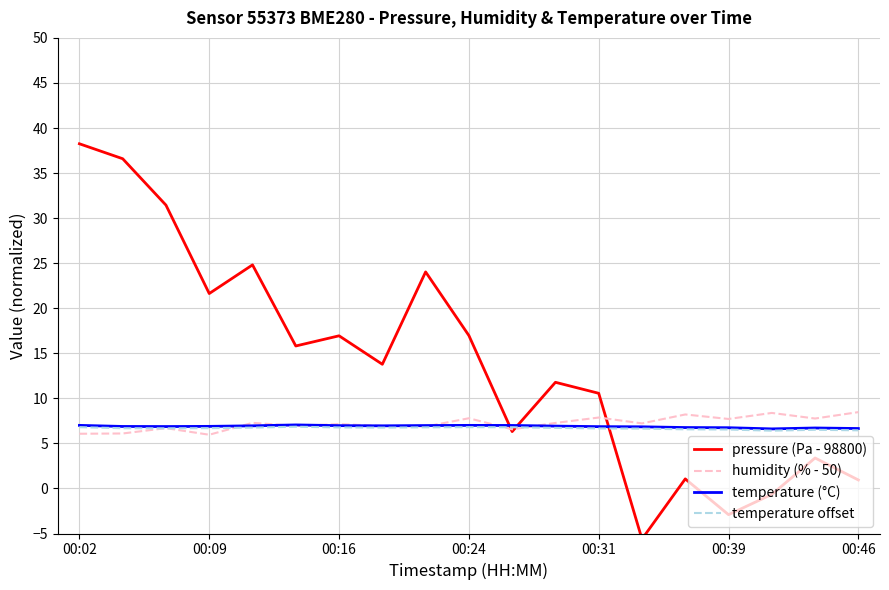

The value of humidity (% - 50) at 00:39 is 7.7. True or false?

True